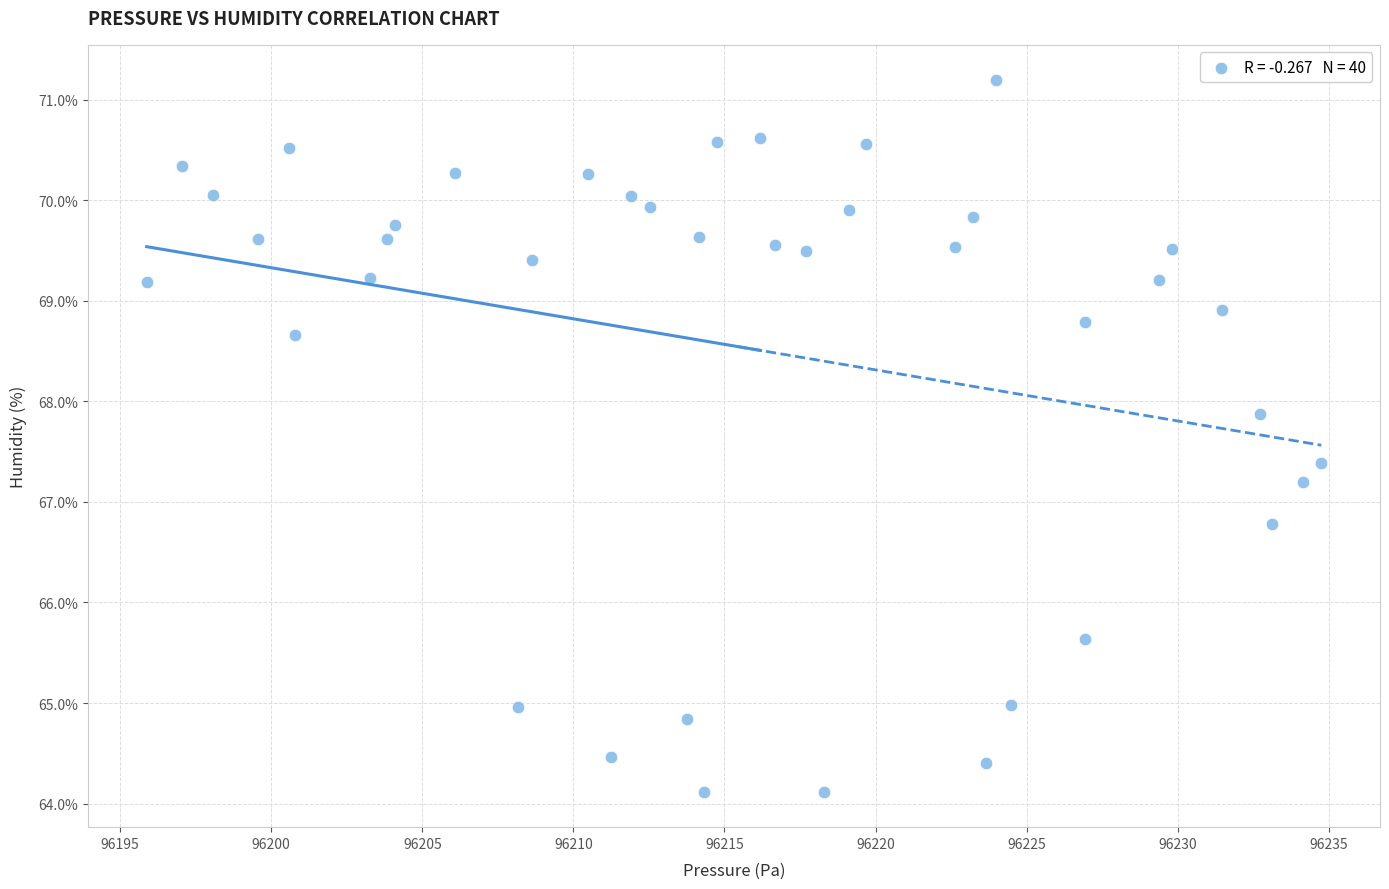

What is the range of Y values (max minus min)?

7.1